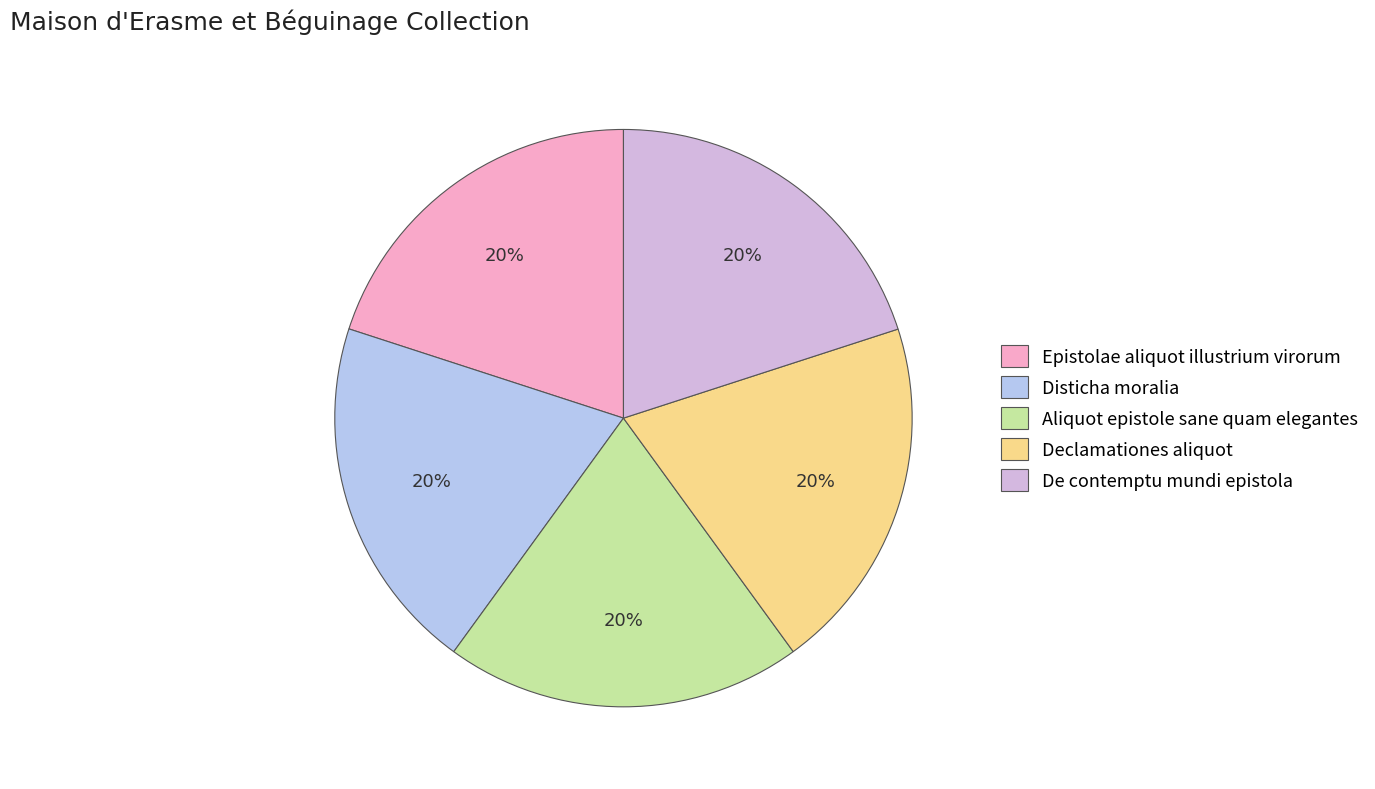

To the nearest percent, what portion does Declamationes aliquot represent?

20%